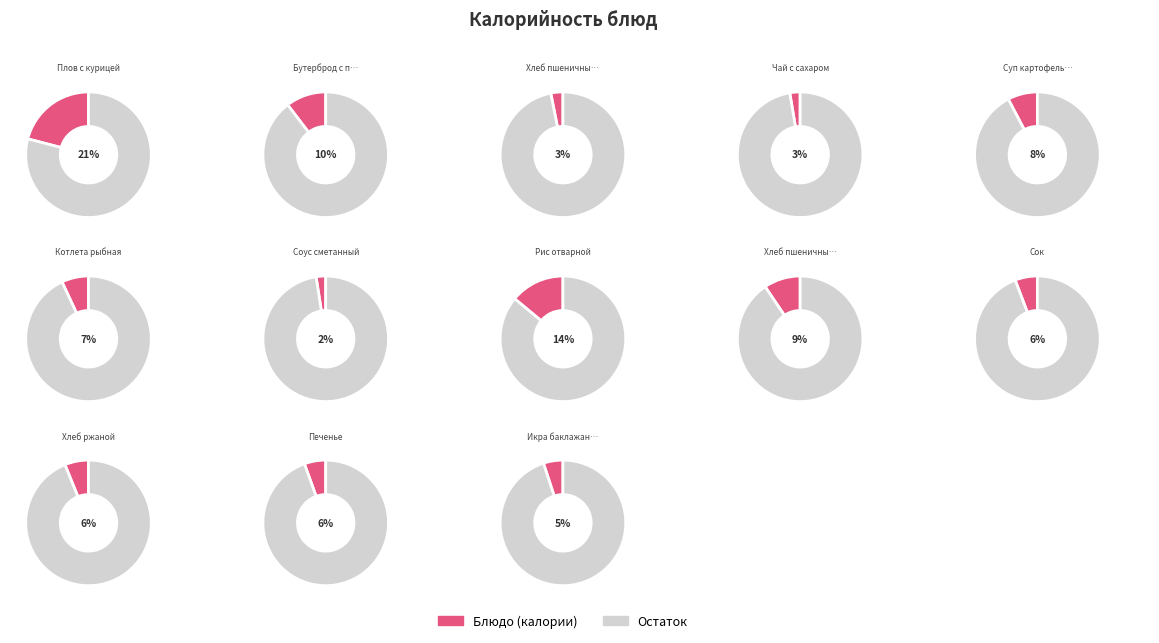

Is there any slice that represents more than half of the pie?

No